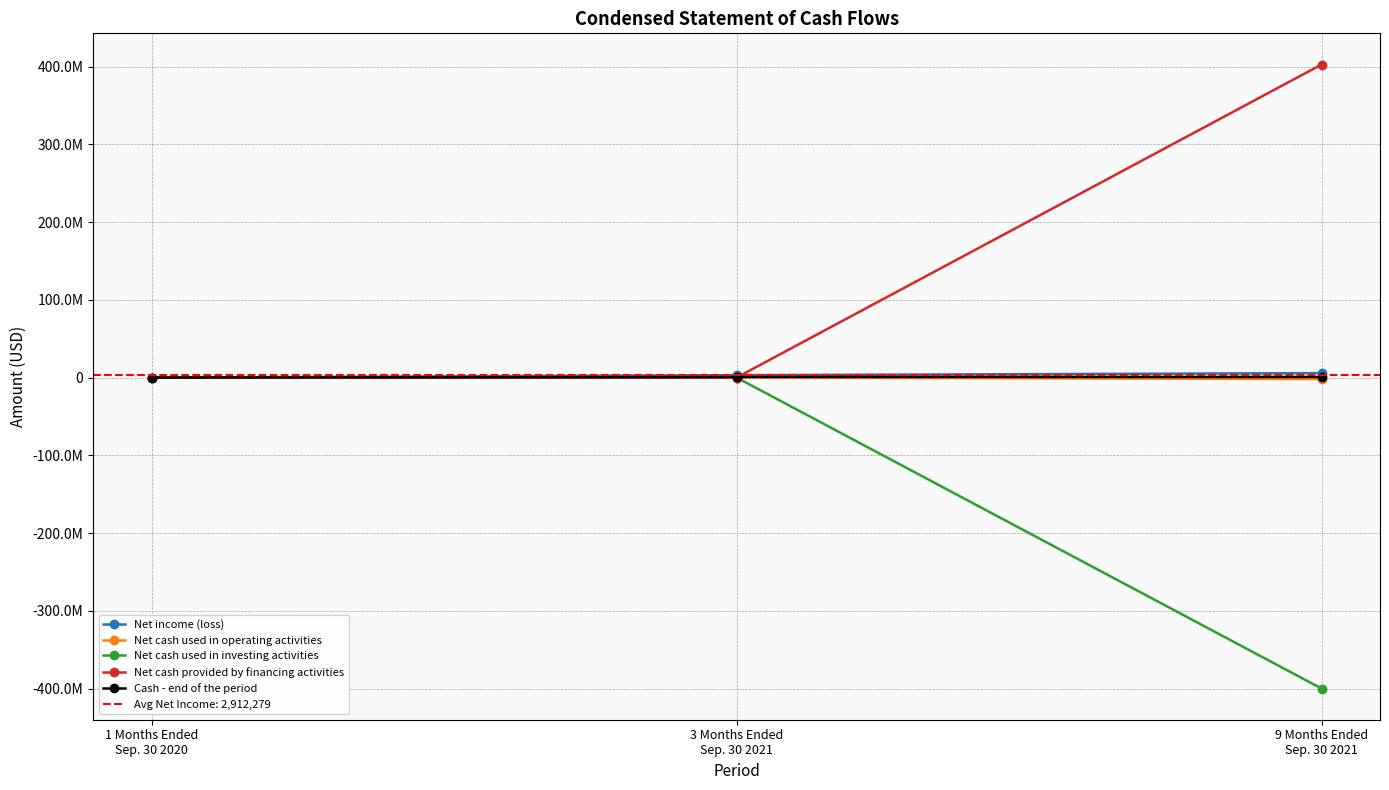

How many distinct data groups are displayed?

5